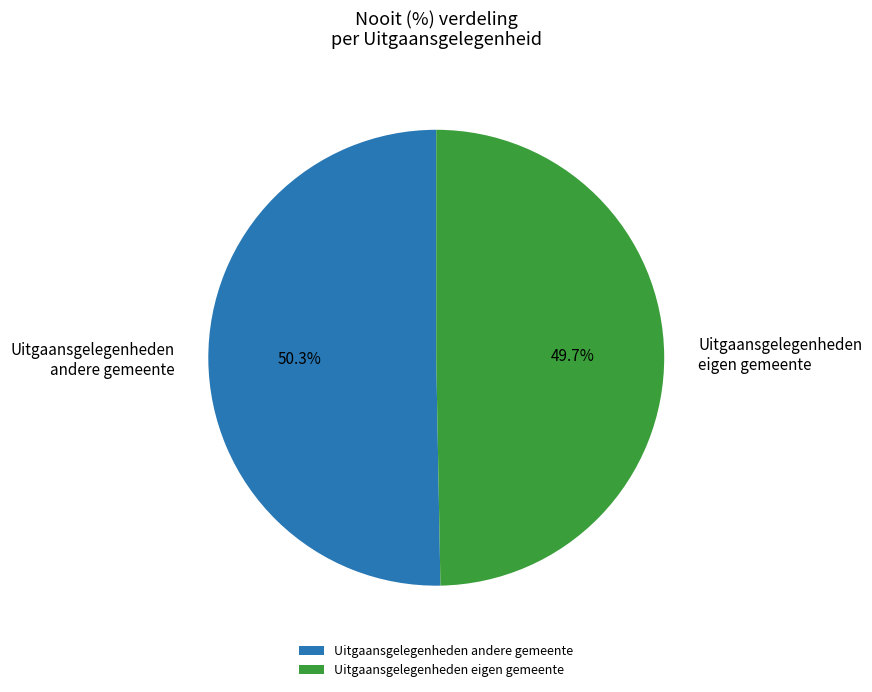

Between Uitgaansgelegenheden andere gemeente and Uitgaansgelegenheden eigen gemeente, which is larger?

Uitgaansgelegenheden andere gemeente